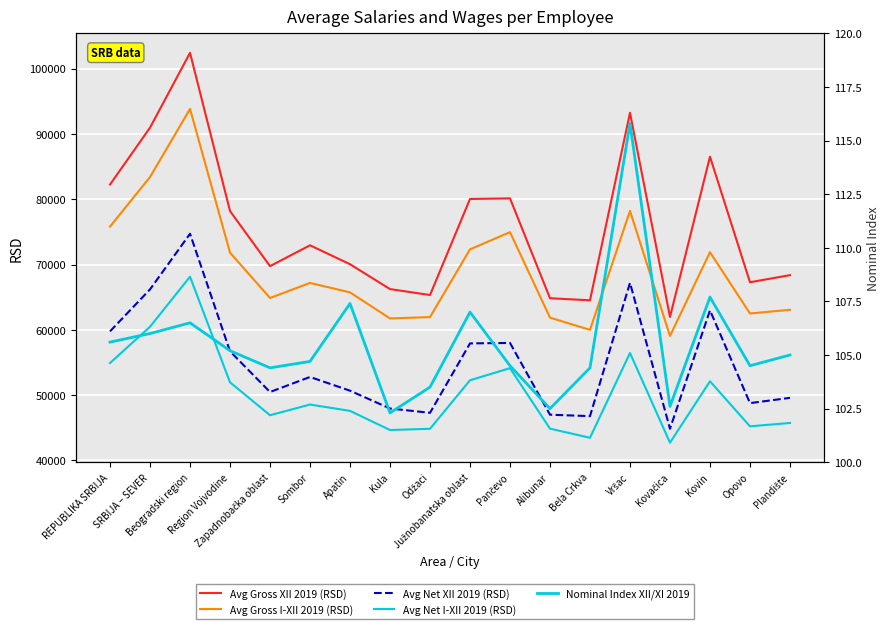

What is the sum of the Nominal Index XII/XI 2019 values at Apatin and Sombor?

212.1